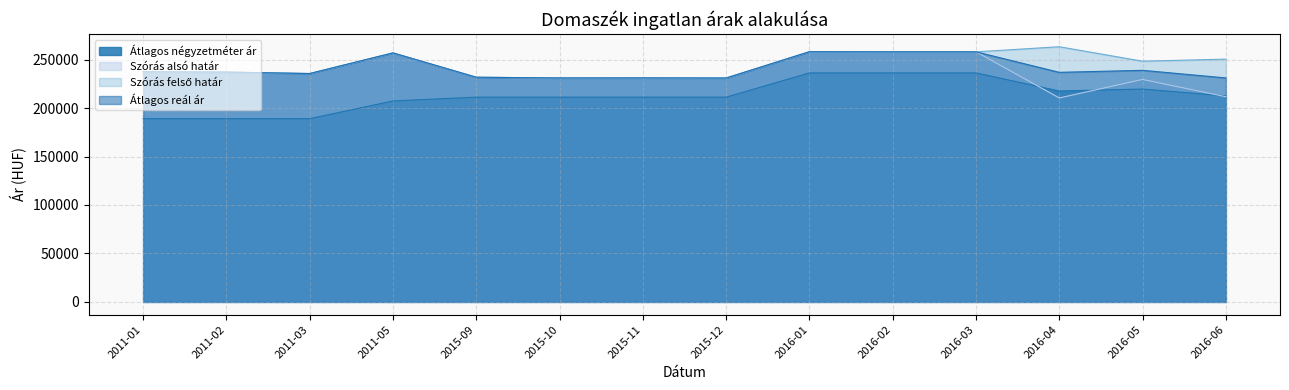

Which category has the lowest value across all series?

2011-01